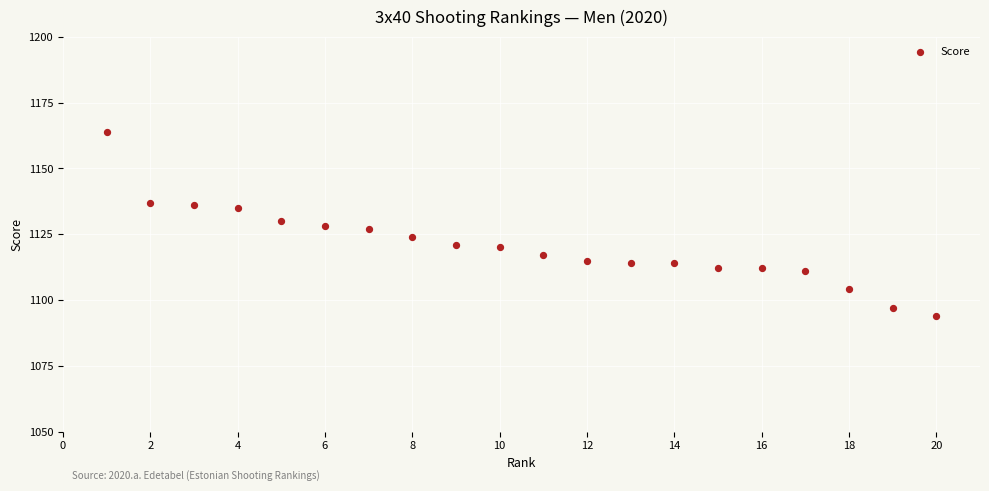

What is the range of Y values (max minus min)?

70